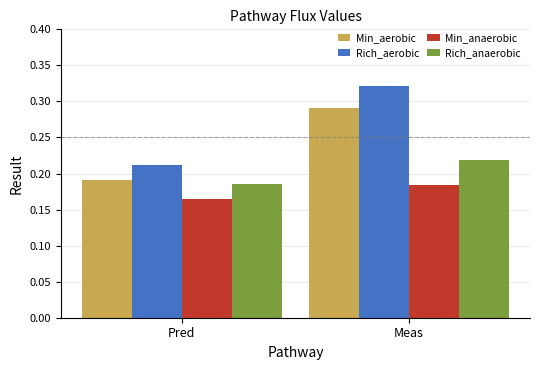

What is the difference between the maximum and minimum values in the Rich_aerobic series?

0.1